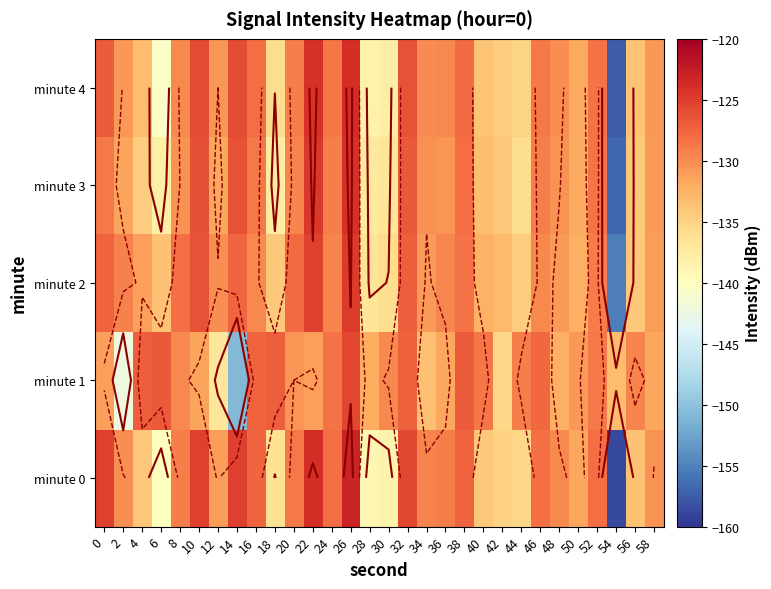

The value of minute 3 at 34 is -130.2. True or false?

True